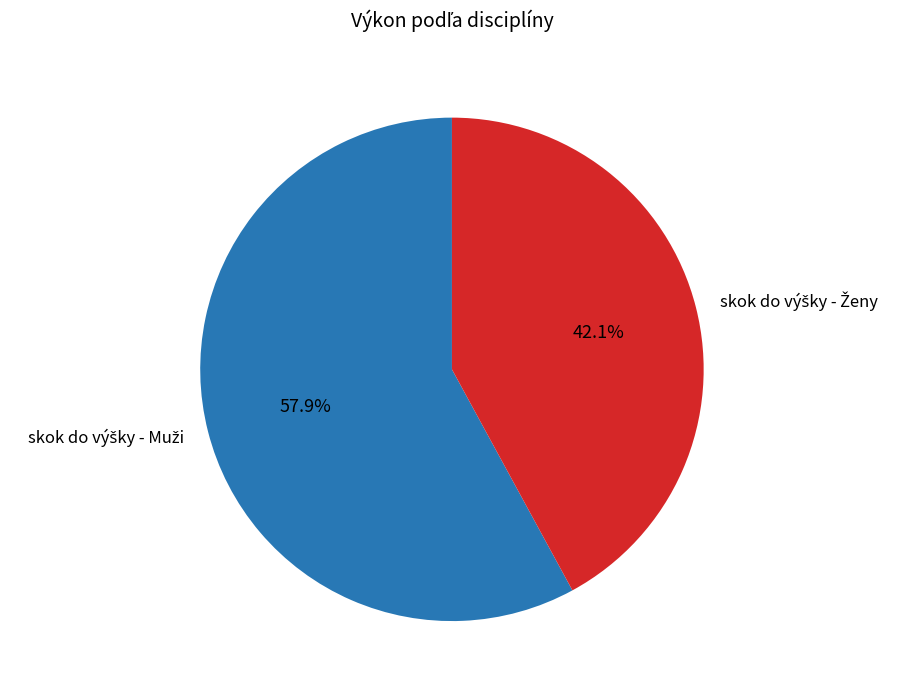

Is there any slice that represents more than half of the pie?

Yes